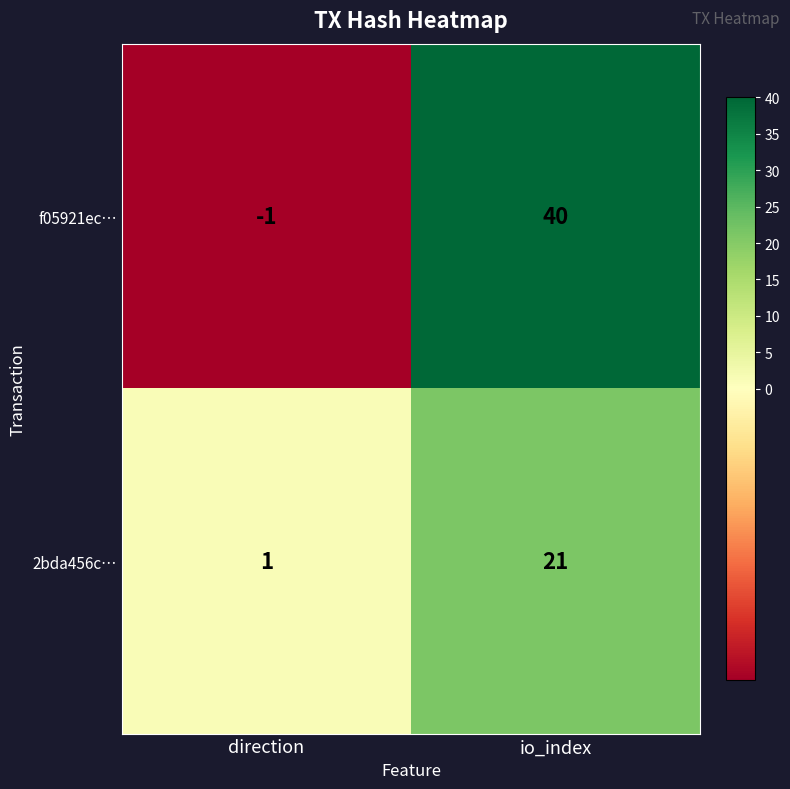

What is the sum of all 2bda456c… values?

22